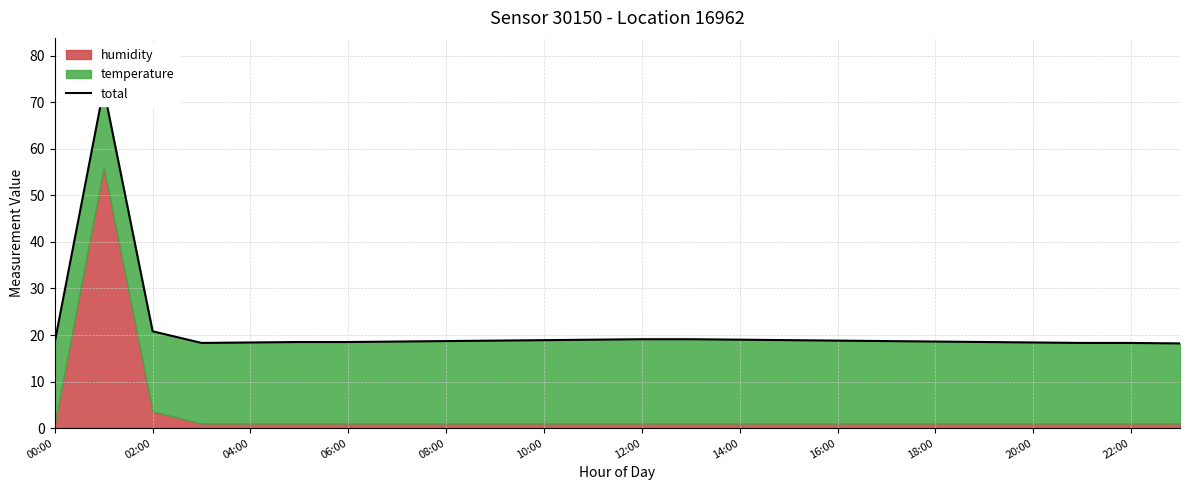

Is it true that the value at 13 is 19.1?

True